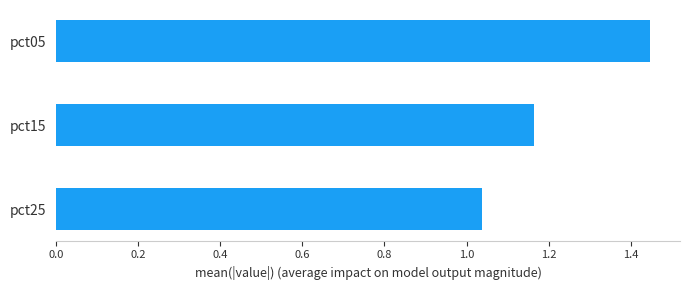

Is it true that the value at pct05 is 1.9?

False